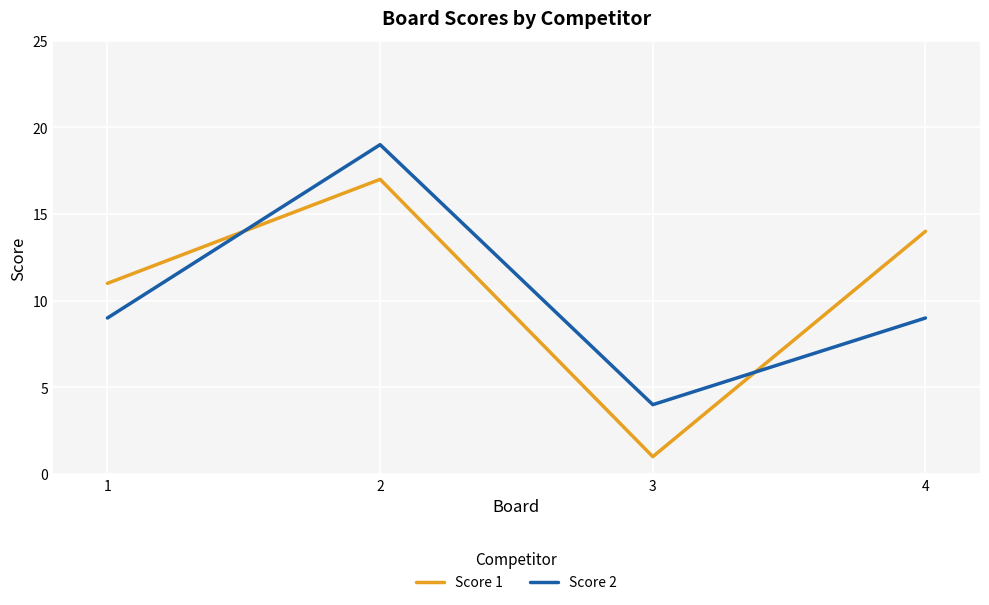

Is the value of Score 1 at 3 greater than the value of Score 2 at 2?

No